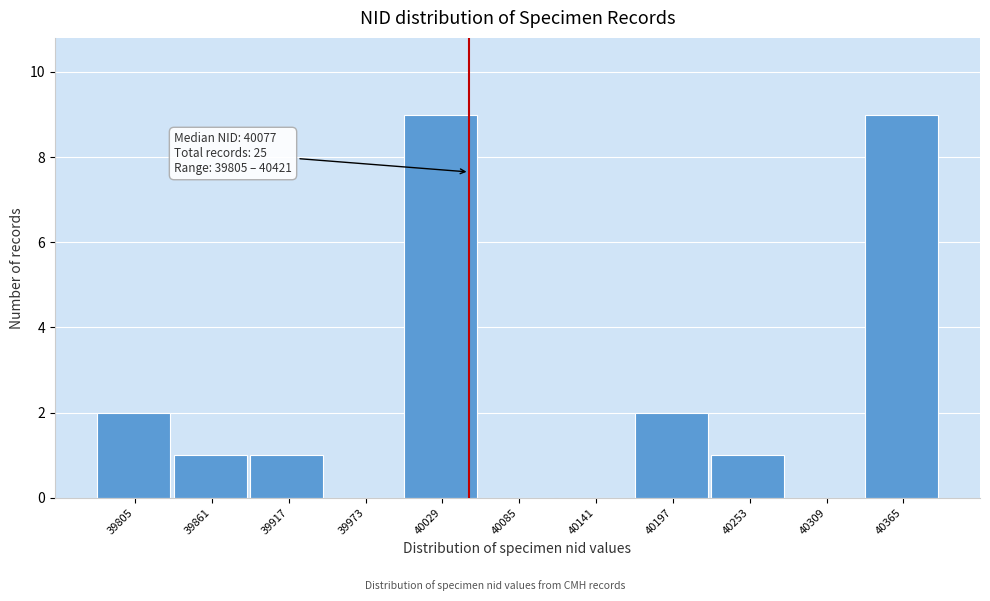

Reading right to left, transcribe all the data shown in this chart.

40365=9	40309=0	40253=1	40197=2	40141=0	40085=0	40029=9	39973=0	39917=1	39861=1	39805=2